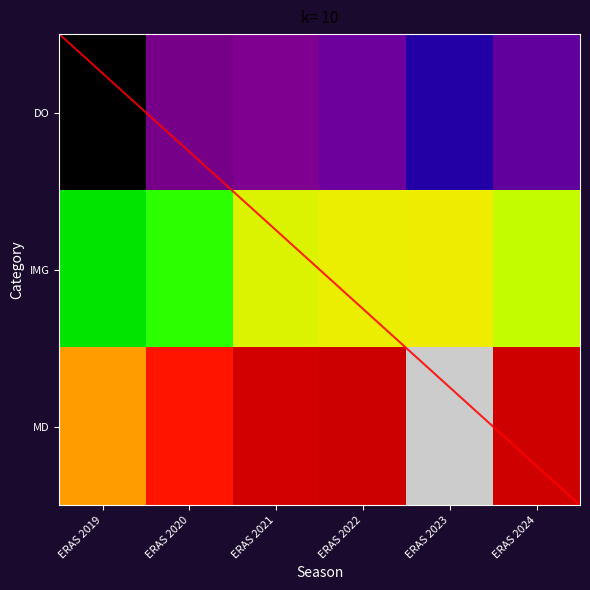

At which category is the sum across all series the highest?

ERAS 2023